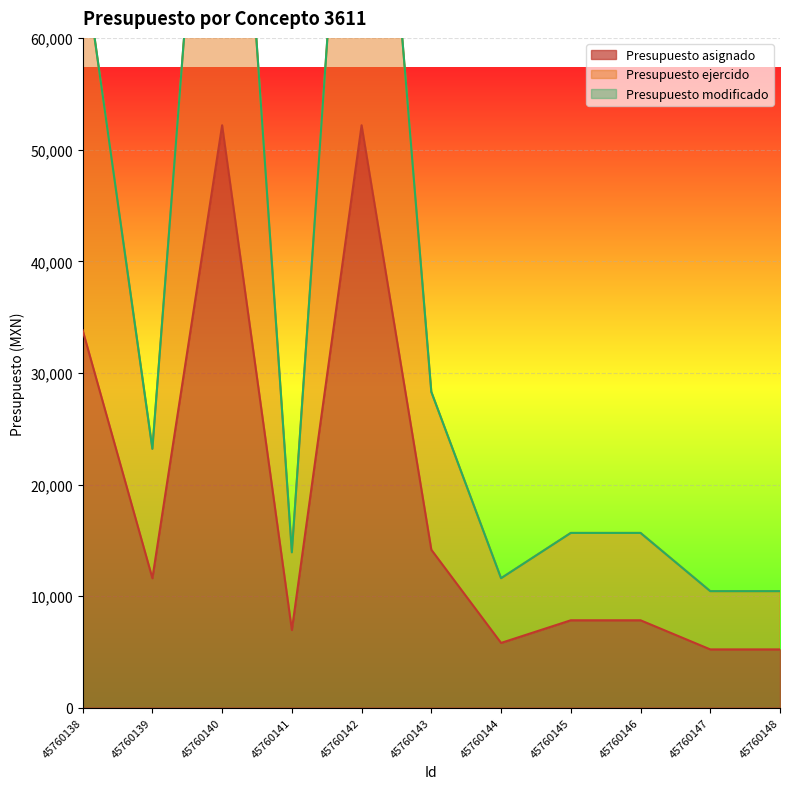

What is the difference between the highest and lowest values at 45760139?

11600